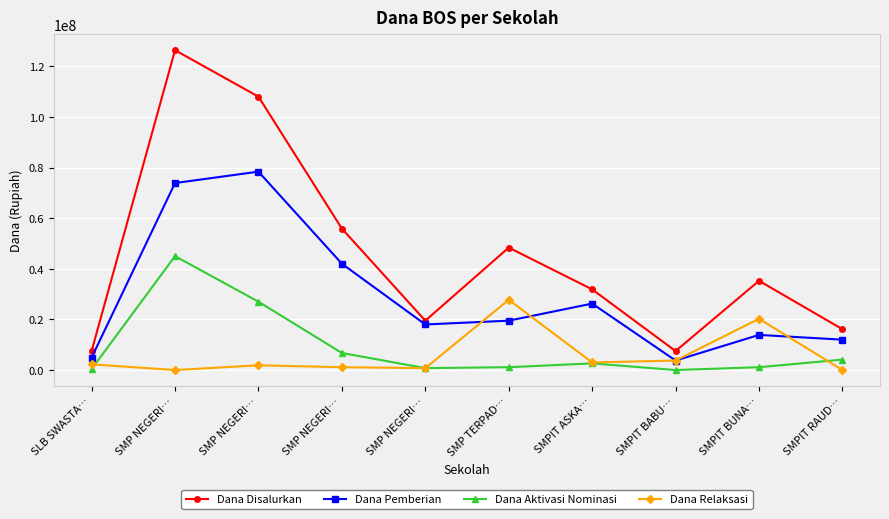

Does the chart have visible grid lines?

Yes